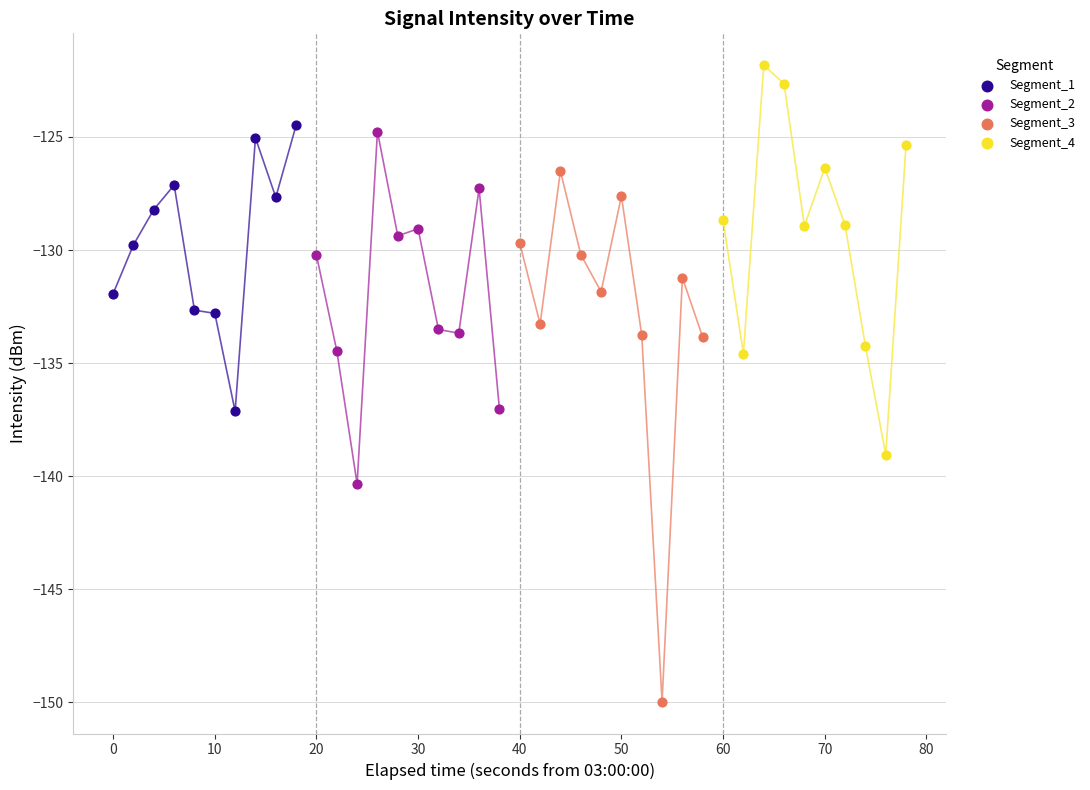

Which series reaches the maximum Y coordinate?

Segment_4